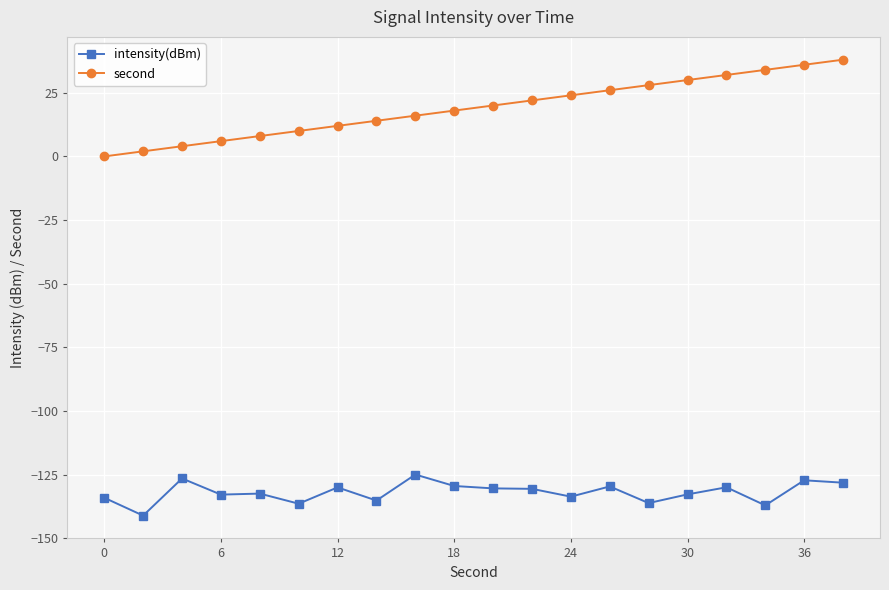

Which series has the largest range (max minus min)?

second